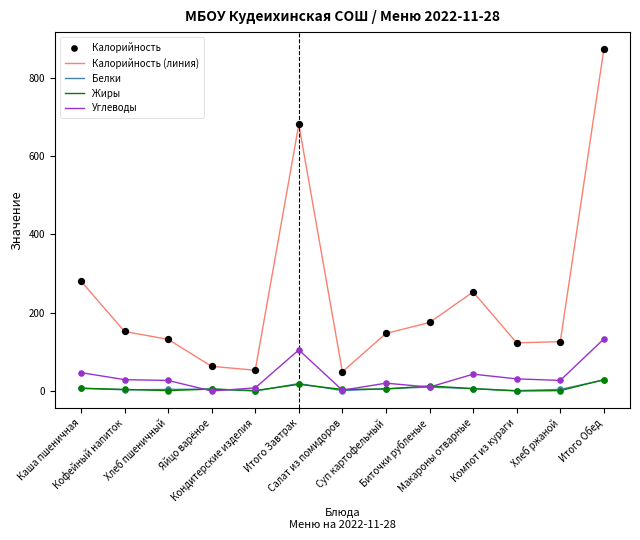

Which series has the largest total across all categories?

Калорийность (линия)